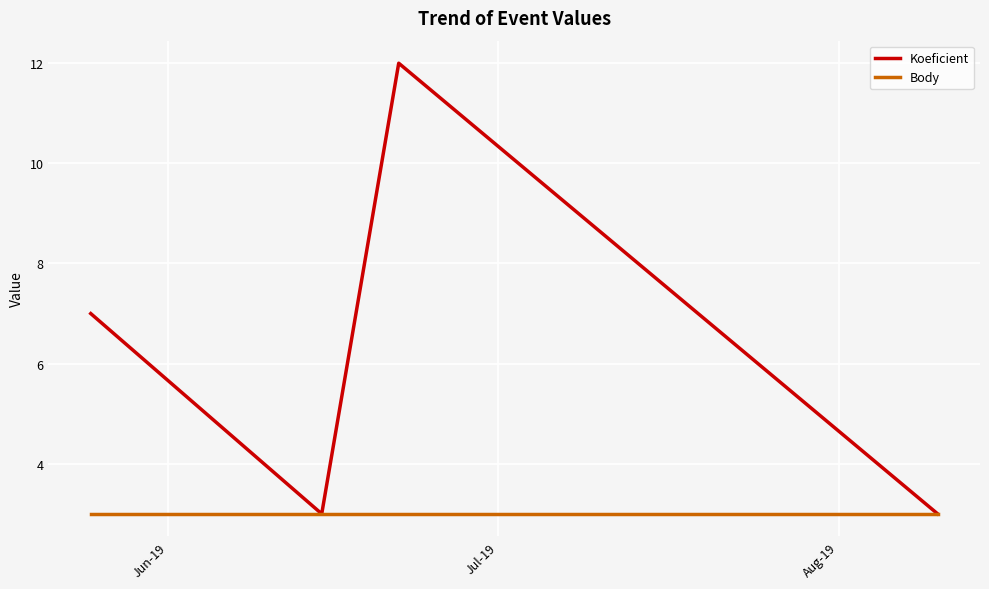

Reading right to left, extract all data points from this chart.

Koeficient: 3	12	3	7
Body: 3	3	3	3